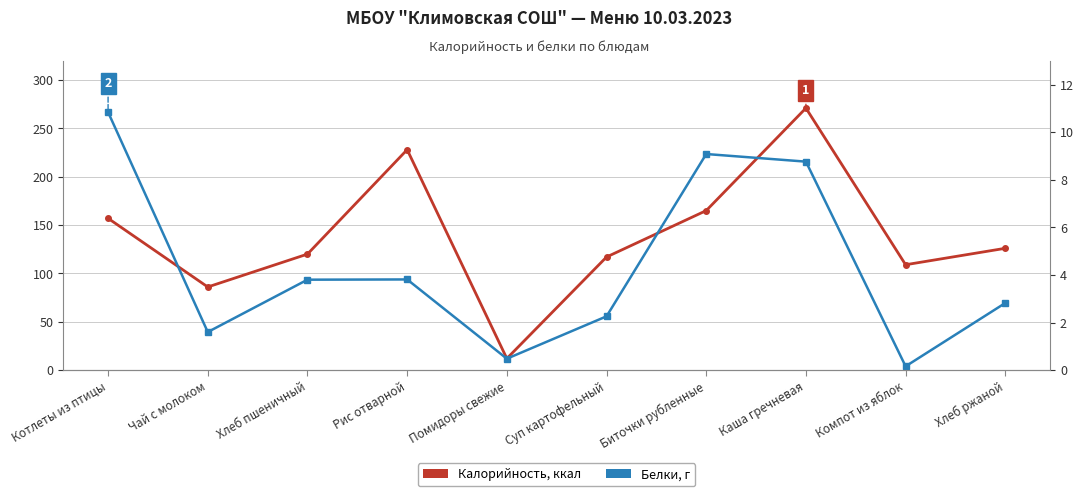

What is the average value of the Белки, г series?

4.4